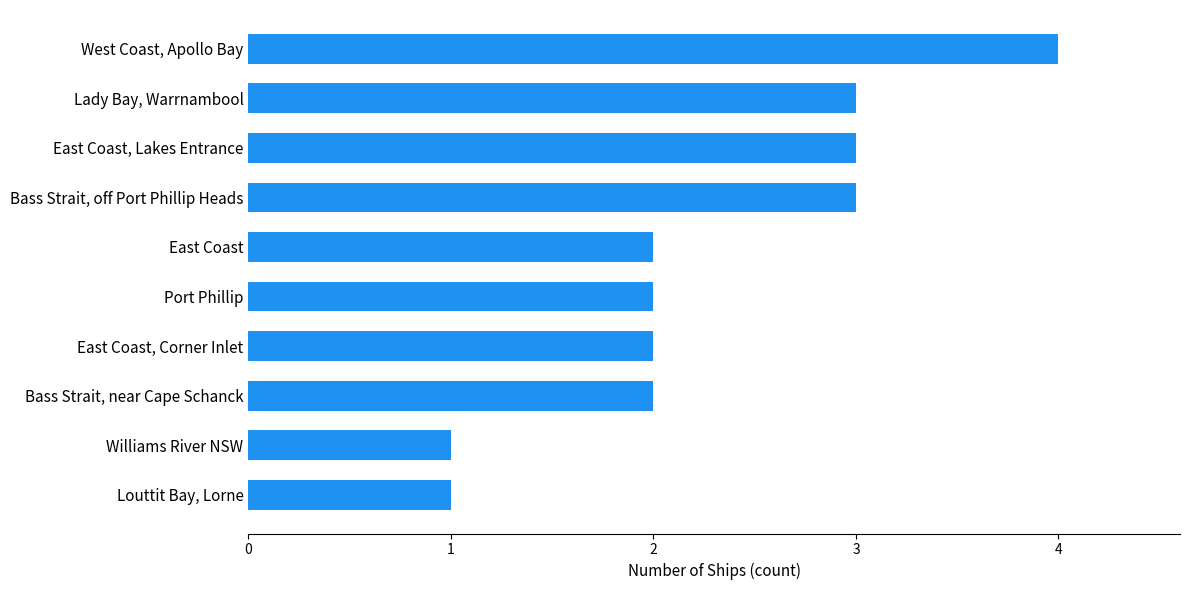

What is the smallest value displayed?

1